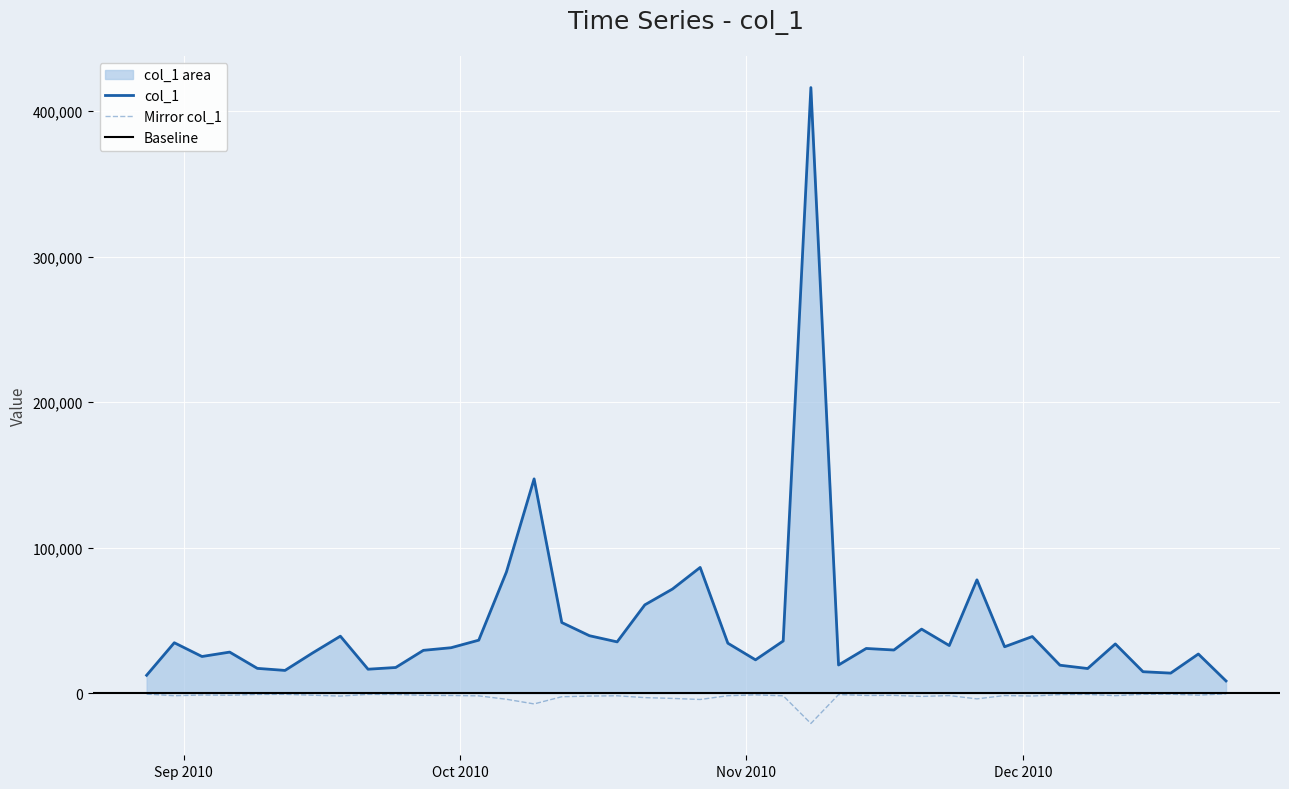

Between 2010-10-24 and 2010-10-30, which is larger?

2010-10-24